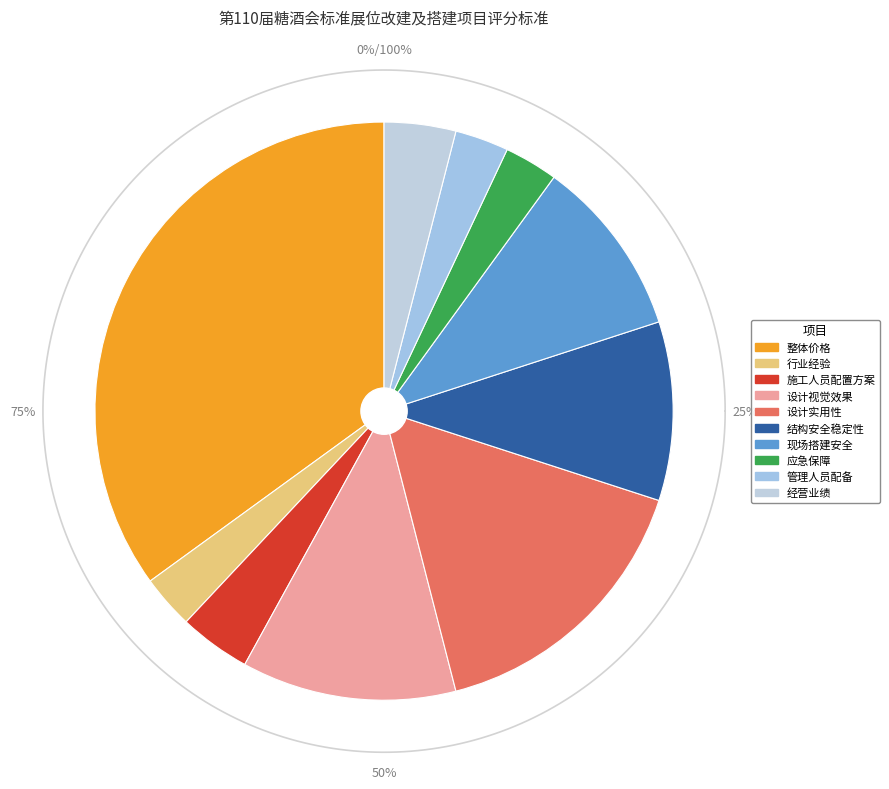

How many segments does this pie chart have?

10